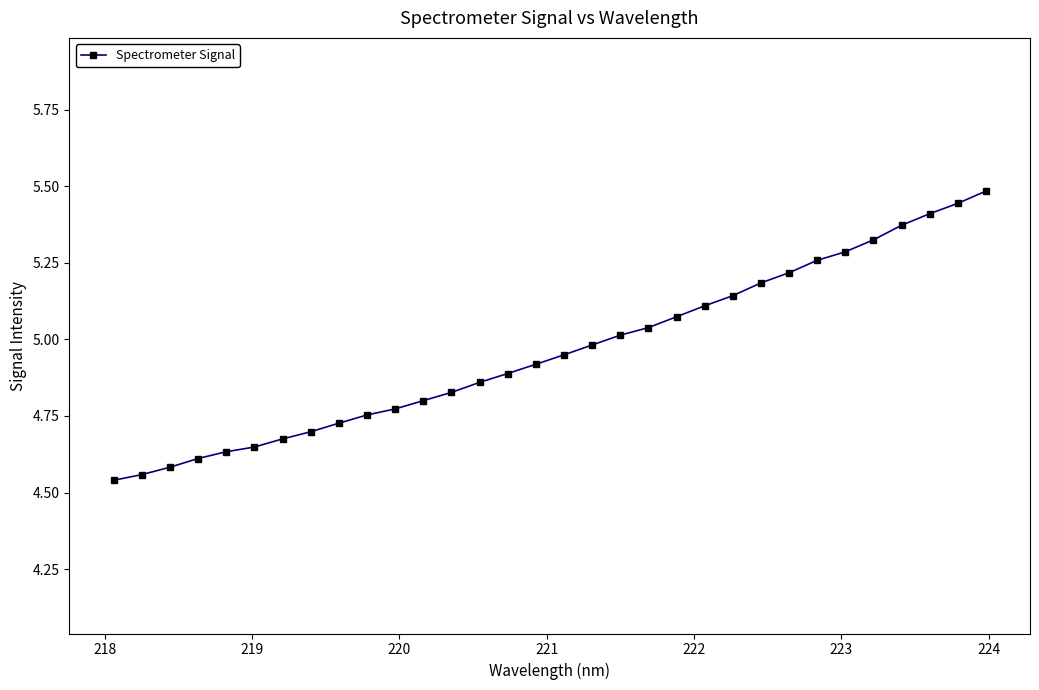

What is the difference between the maximum and minimum values?

0.9